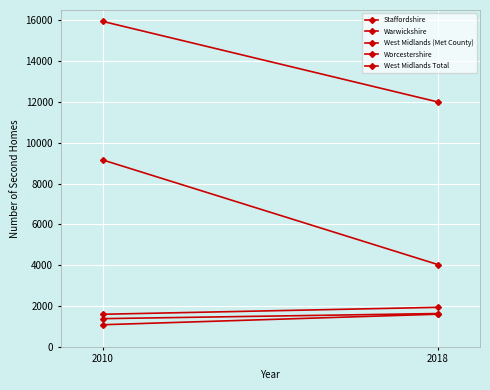

The West Midlands Total series shows 15943 at 2010. True or false?

True